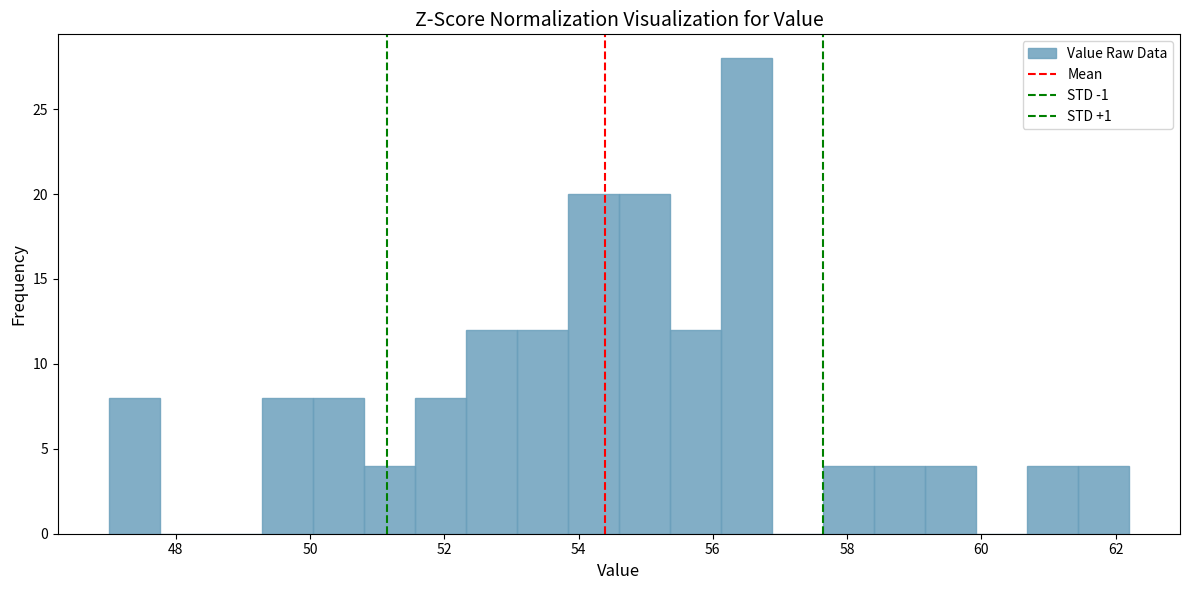

Around what value on the x-axis is the tallest bar? Give the approximate position of its centre, as read against the axis.

56.6